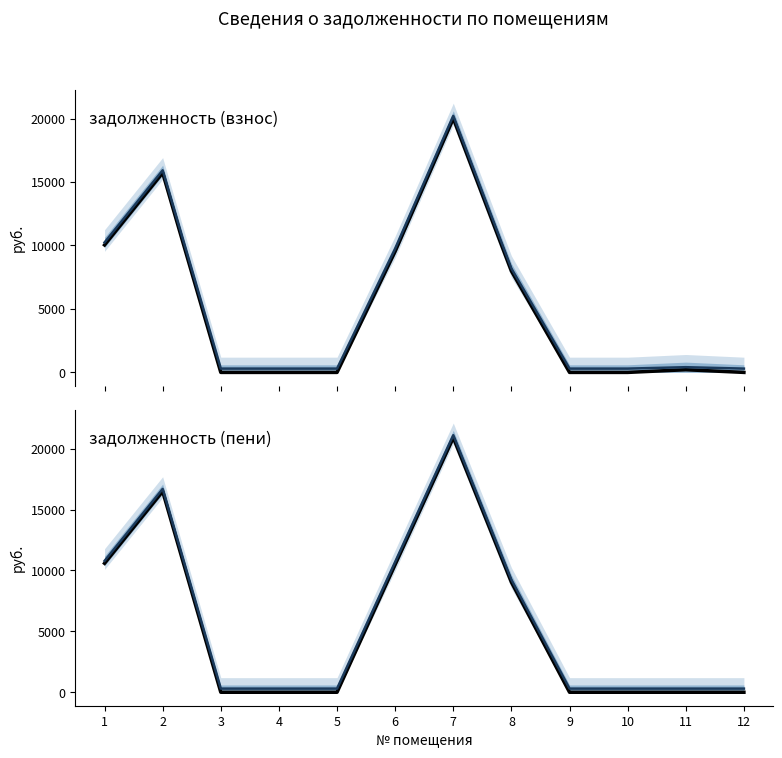

Reading left to right, what are all the values shown in this chart?

задолженность (взнос): 10038.0	15721.5	0.0	0.0	0.0	9542.7	20008.0	7981.5	0.0	0.0	211.2	0.0
задолженность (пени): 10588.7	16499.8	0.0	0.0	0.0	10494.9	20910.6	9037.2	0.0	0.0	0.0	0.0